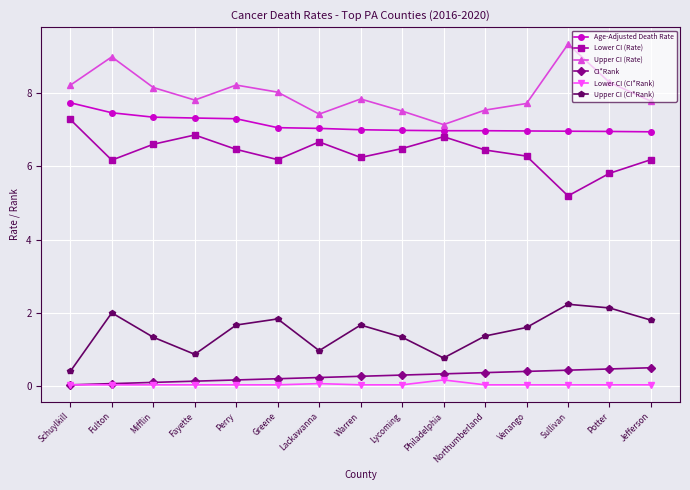

True or false: Upper CI (Rate) has more than 1 interior local peaks.

True